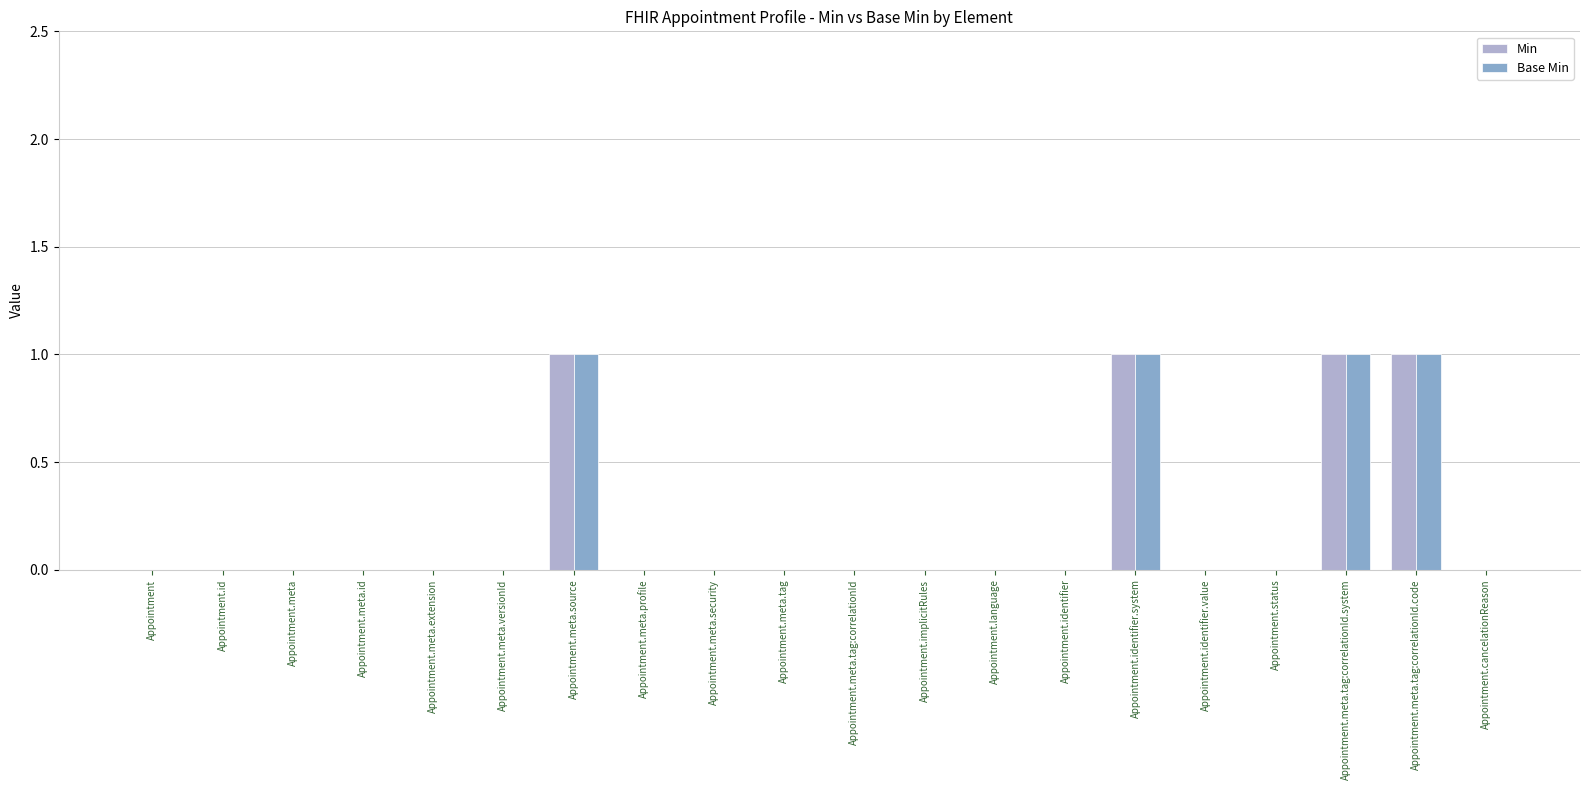

Is it true that Base Min equals -1 at Appointment.meta?

False